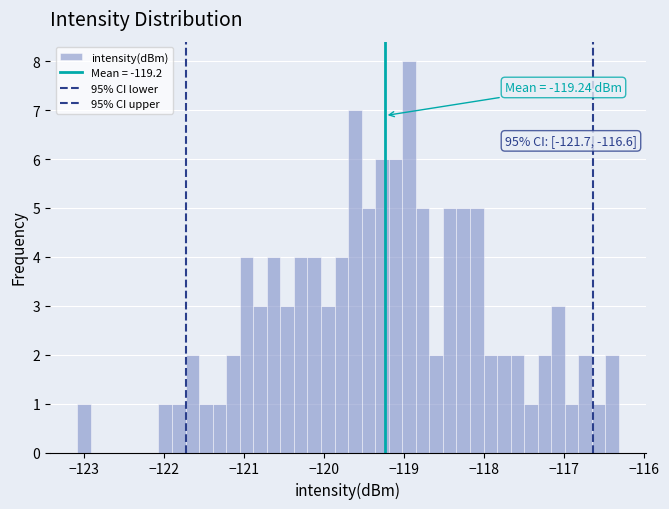

Around what value on the x-axis is the tallest bar? Give the approximate position of its centre, as read against the axis.

-118.9